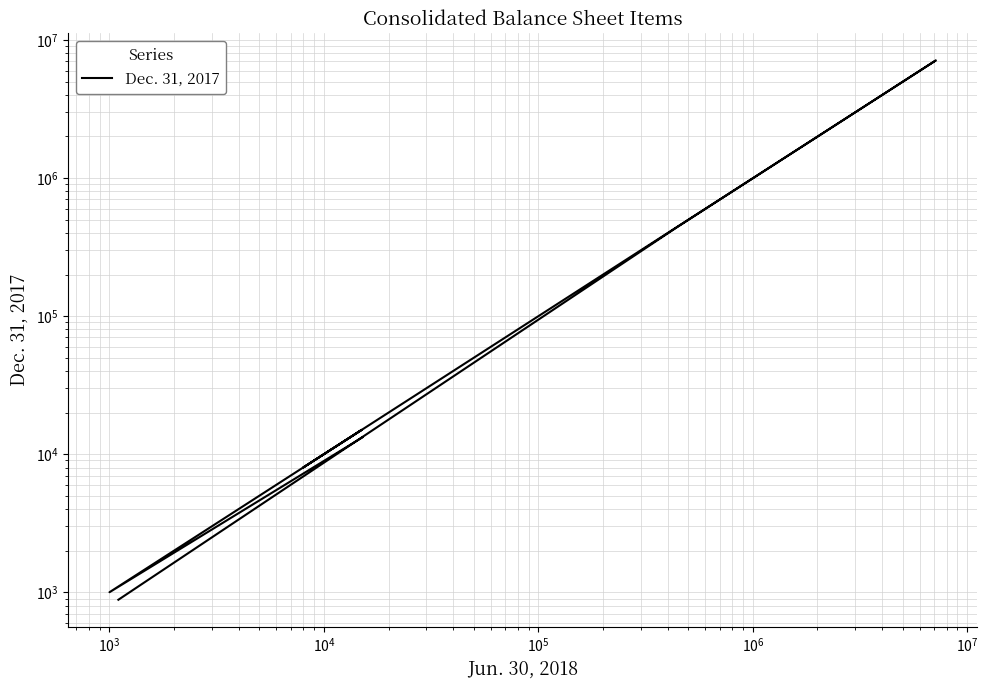

What is the value of the 5th point from the left?

7112962